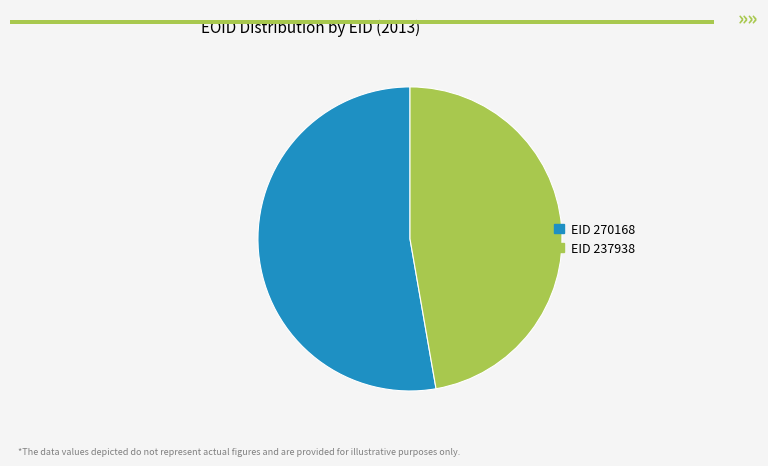

Does any single category account for the majority?

Yes